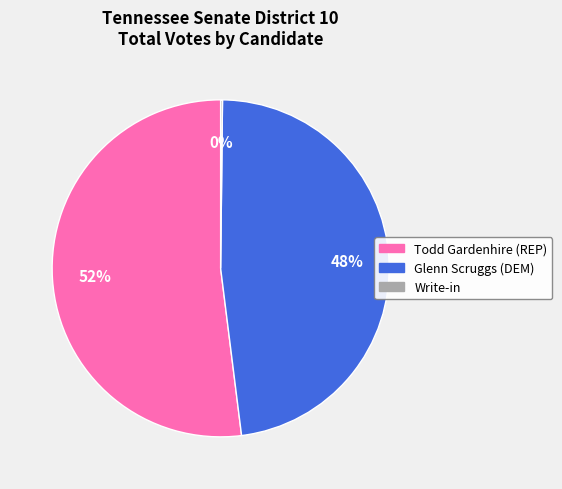

Is there a majority slice in this chart?

Yes